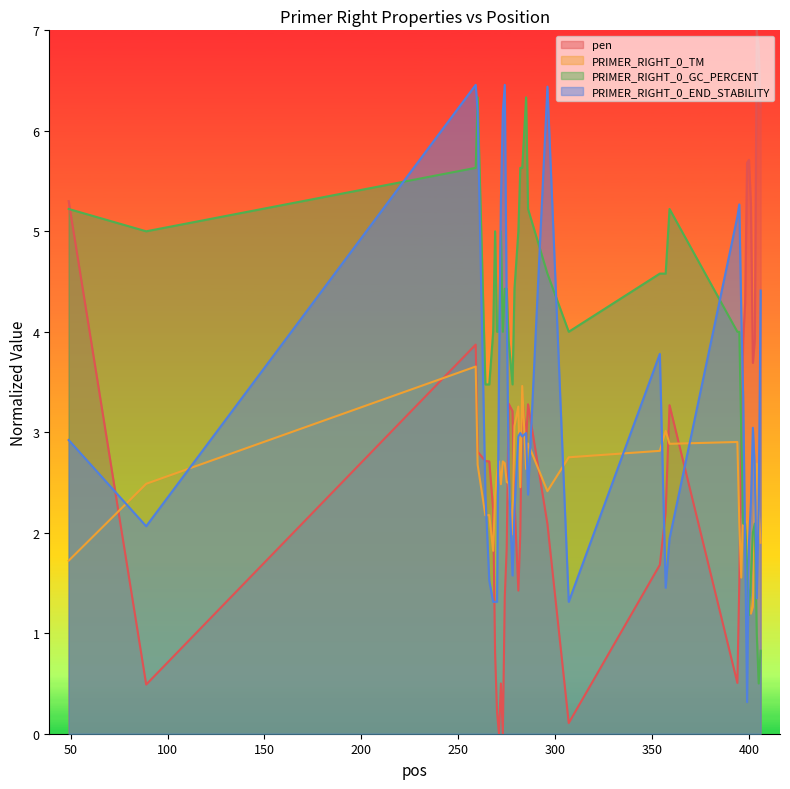

List the series in order of their overall mean, lowest first.

PRIMER_RIGHT_0_TM, pen, PRIMER_RIGHT_0_END_STABILITY, PRIMER_RIGHT_0_GC_PERCENT